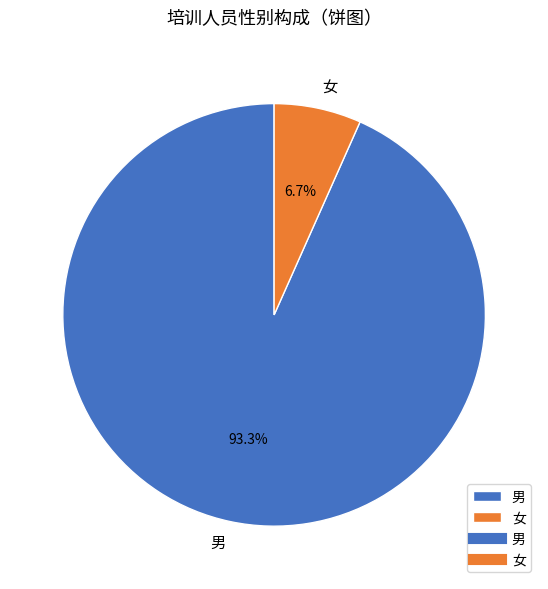

Which has a higher value, 女 or 男?

男